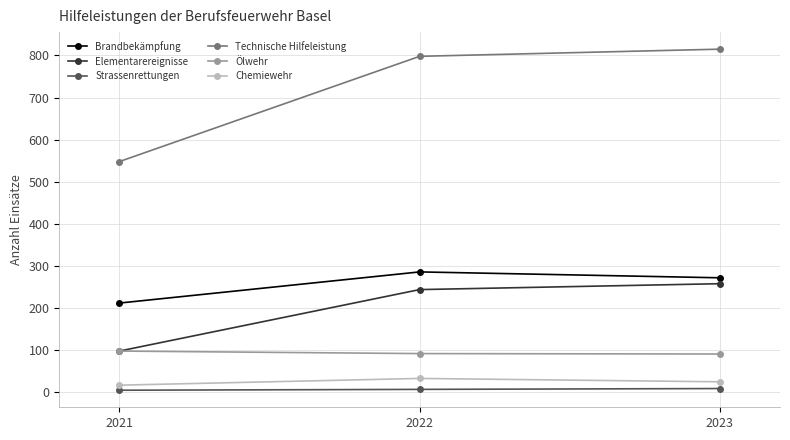

How many data points in Strassenrettungen are less than 7?

1